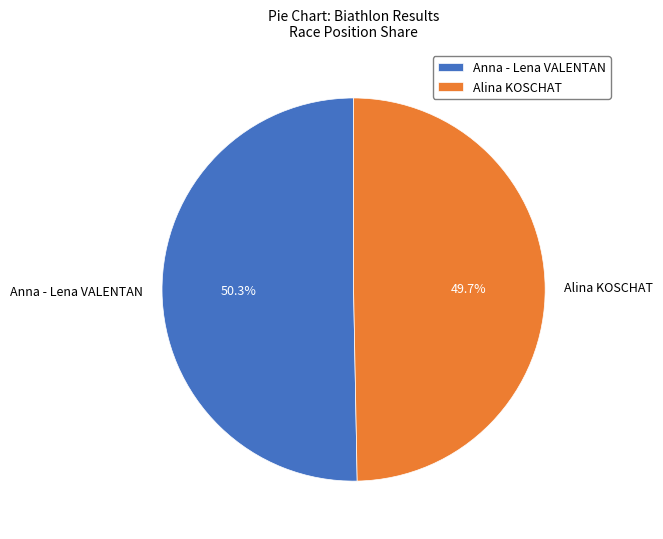

What is the smallest slice in the pie chart?

Alina KOSCHAT